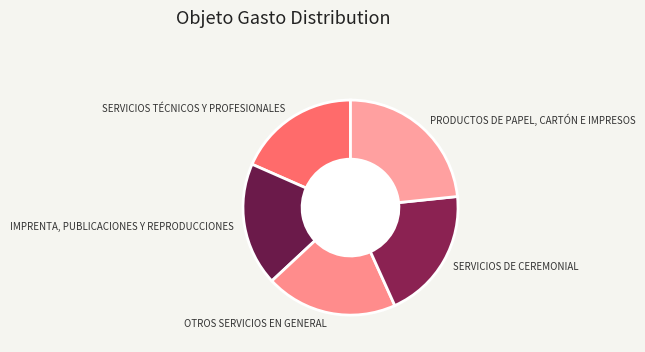

Is it true that PRODUCTOS DE PAPEL, CARTÓN E IMPRESOS is 23% of the pie?

True